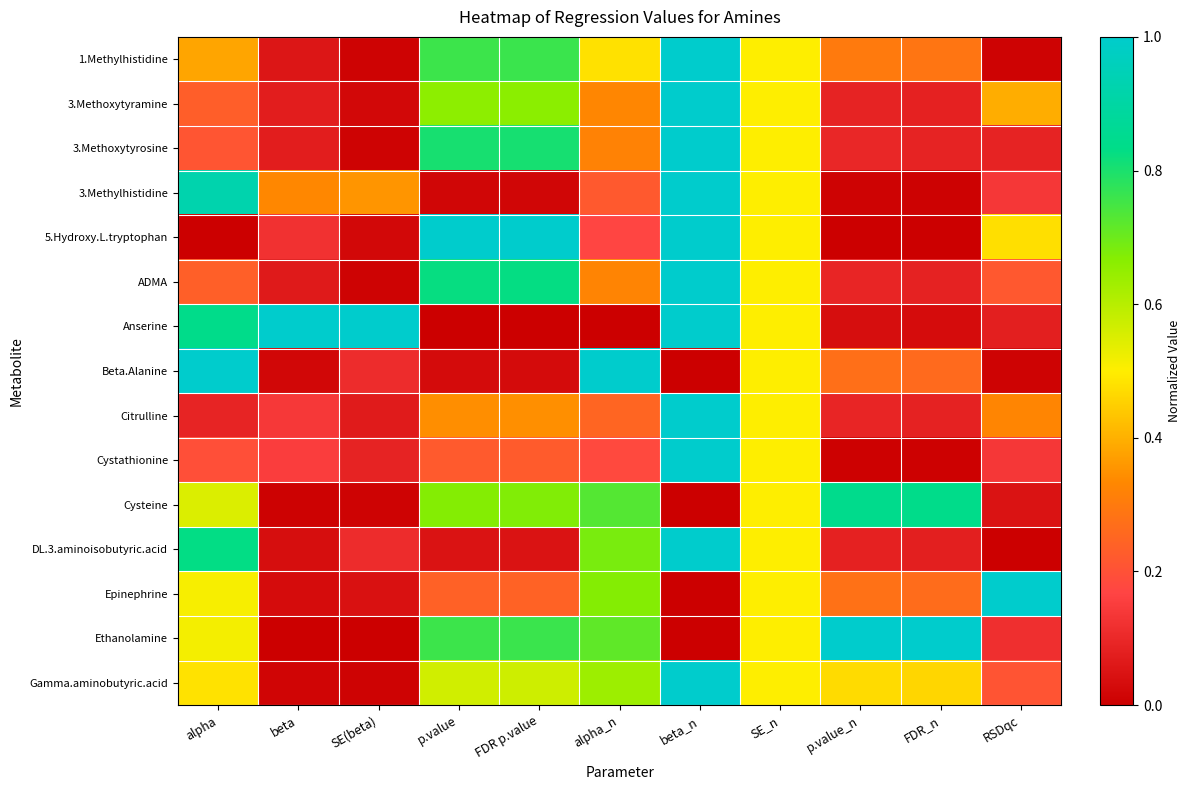

Between p.value and alpha_n, which series saw the biggest shift?

Beta.Alanine